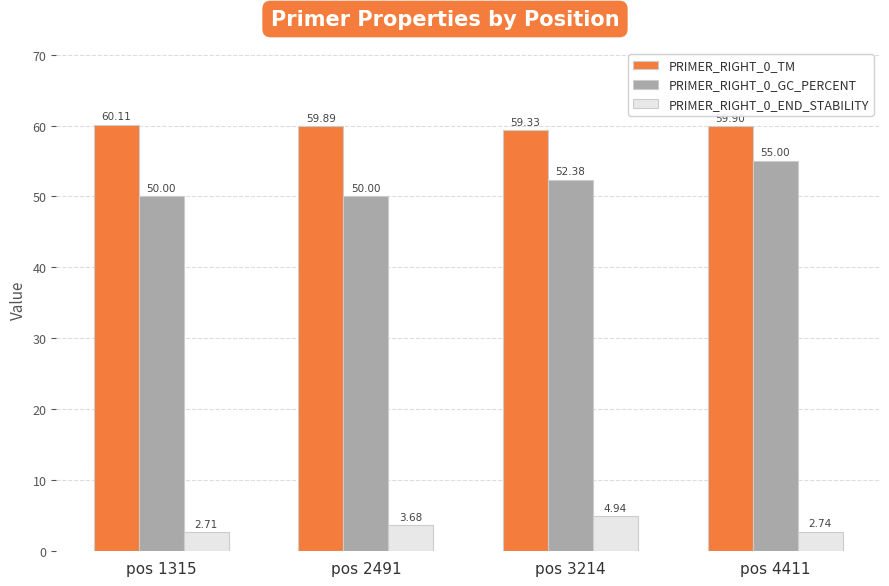

At pos 1315, list the series in order from largest to smallest.

PRIMER_RIGHT_0_TM, PRIMER_RIGHT_0_GC_PERCENT, PRIMER_RIGHT_0_END_STABILITY